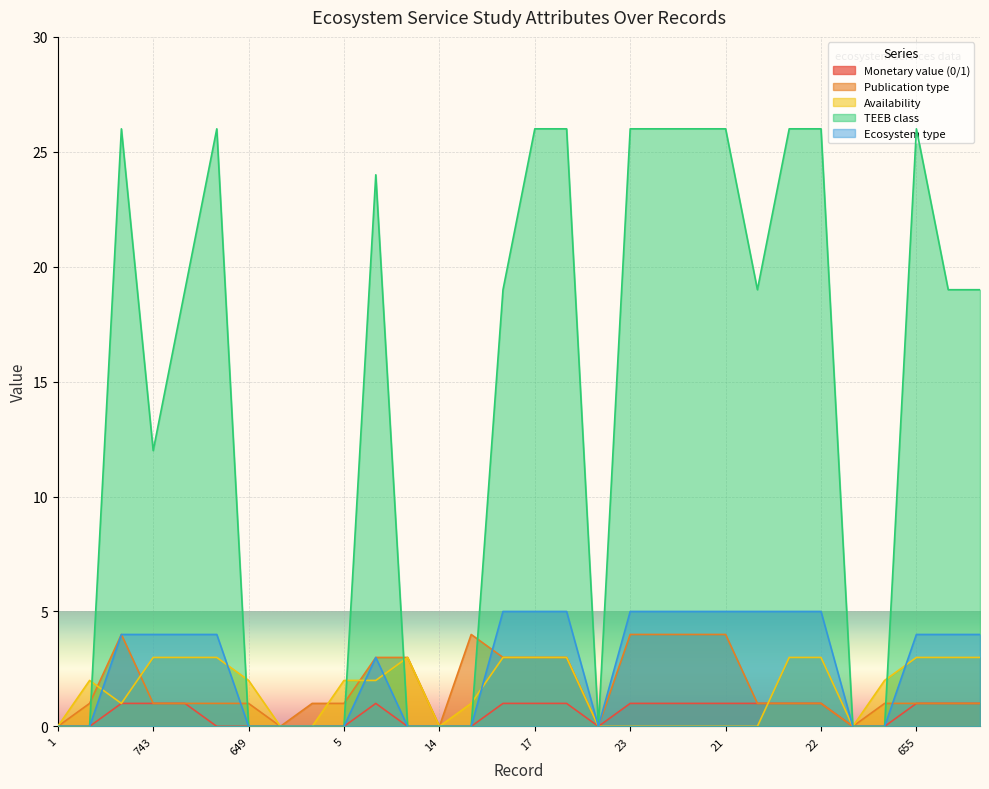

At which category does the chart reach its minimum across all series?

1